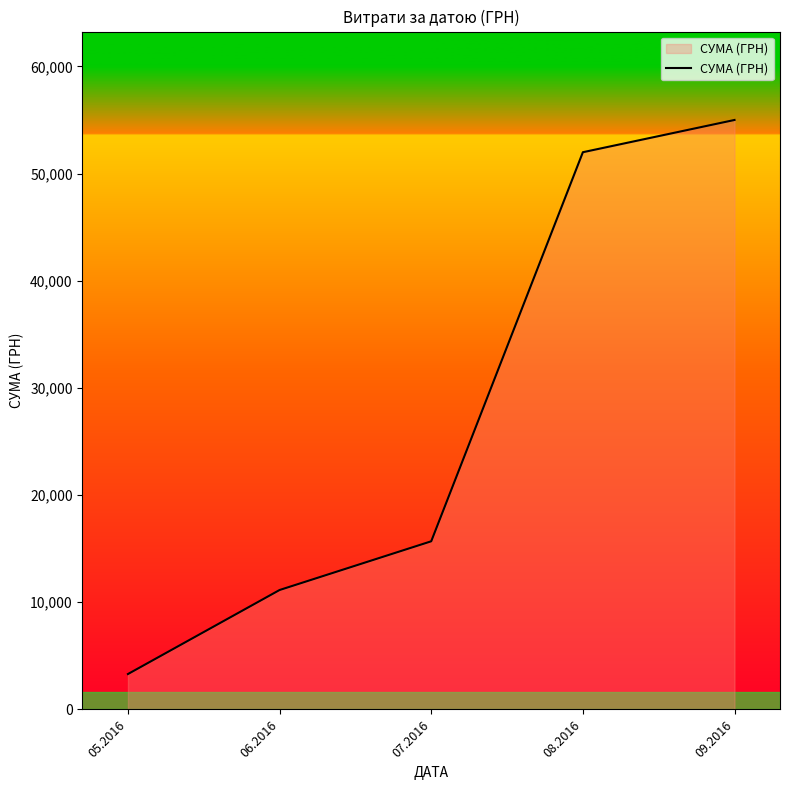

List the labels in order of value, largest first.

09.2016, 08.2016, 07.2016, 06.2016, 05.2016